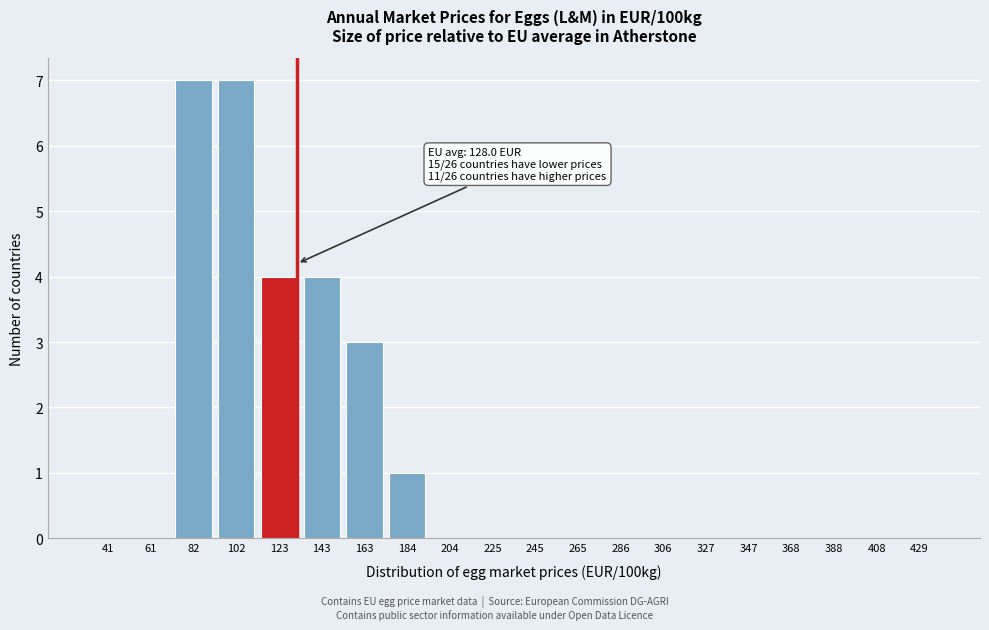

Reading left to right, extract all data points from this chart.

41=0	61=0	82=7	102=7	123=4	143=4	163=3	184=1	204=0	225=0	245=0	265=0	286=0	306=0	327=0	347=0	368=0	388=0	408=0	429=0